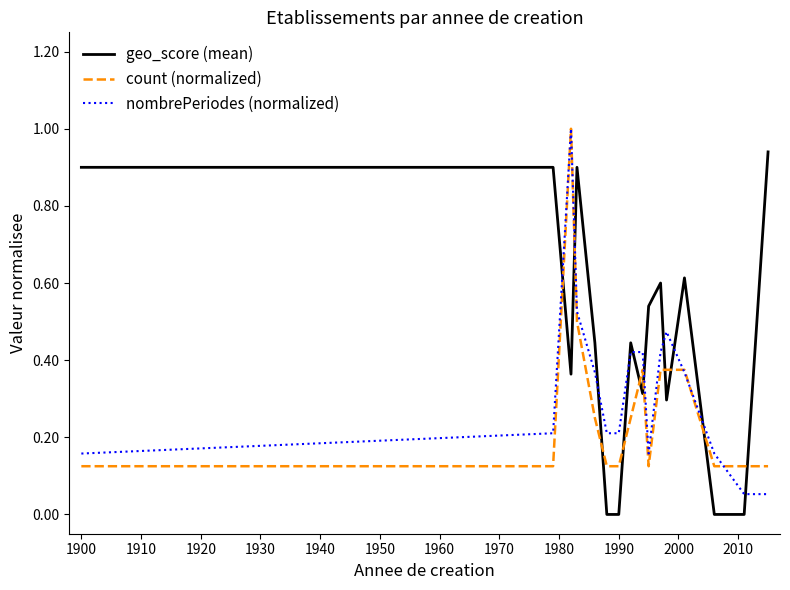

Rank the series by their average value, from lowest to highest.

count (normalized), nombrePeriodes (normalized), geo_score (mean)